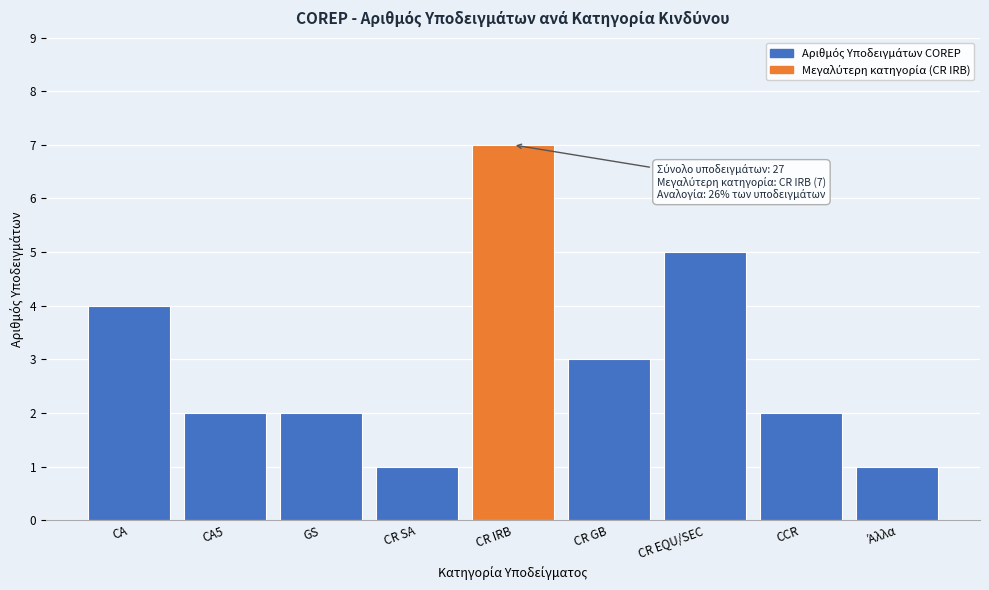

Reading left to right, what are all the values shown in this chart?

4	2	2	1	7	3	5	2	1